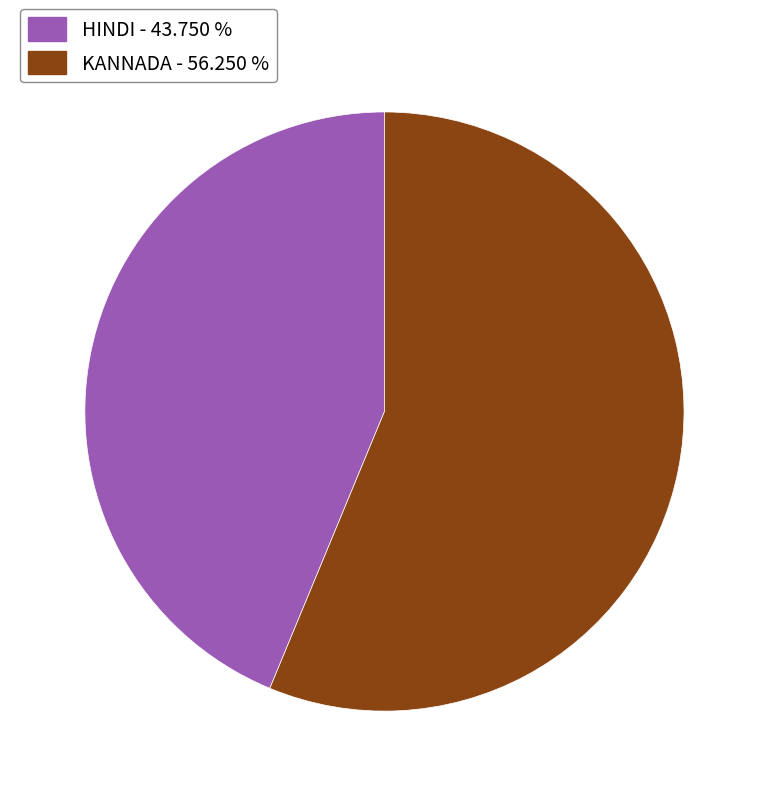

Do KANNADA - 56.250 % and HINDI - 43.750 % together represent more than half of the pie?

Yes